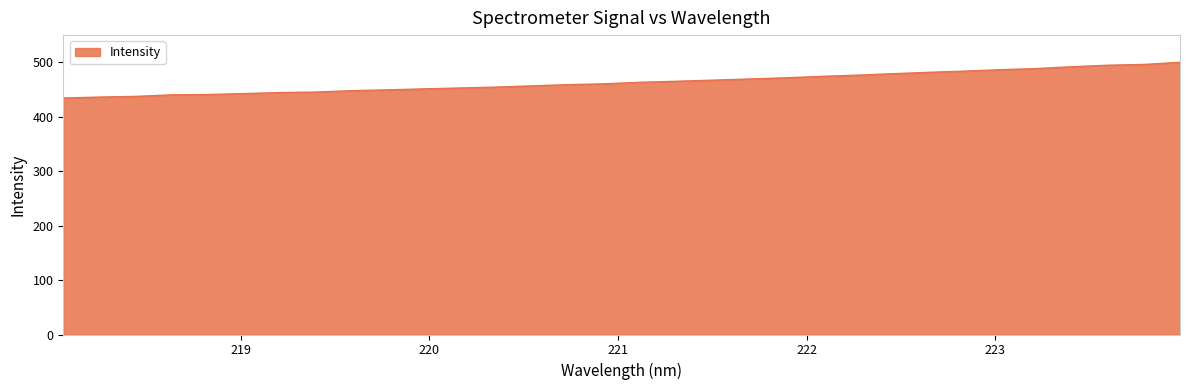

What is the smallest value displayed?

434.6